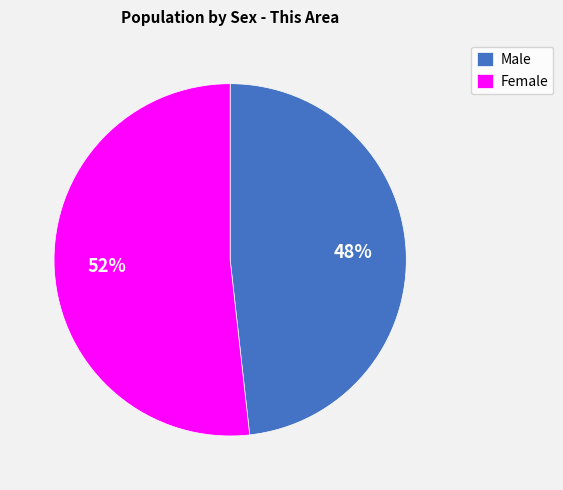

Is it true that Male is 48% of the pie?

True